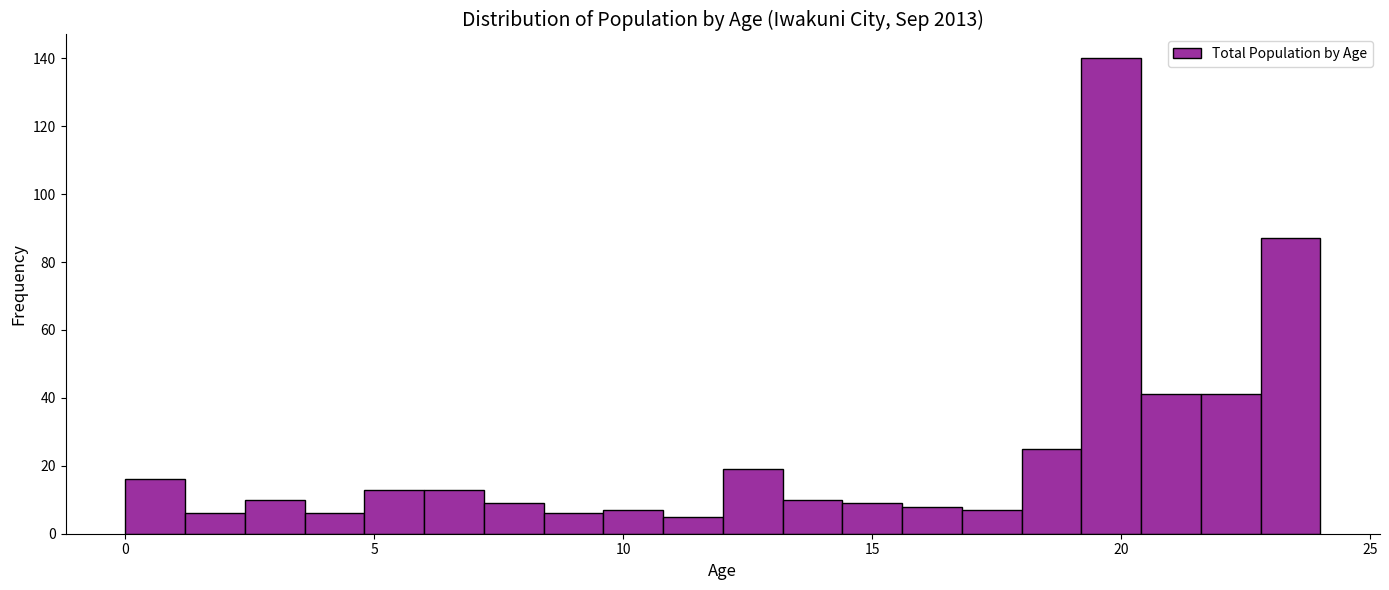

Around what value on the x-axis is the tallest bar? Give the approximate position of its centre, as read against the axis.

20.0